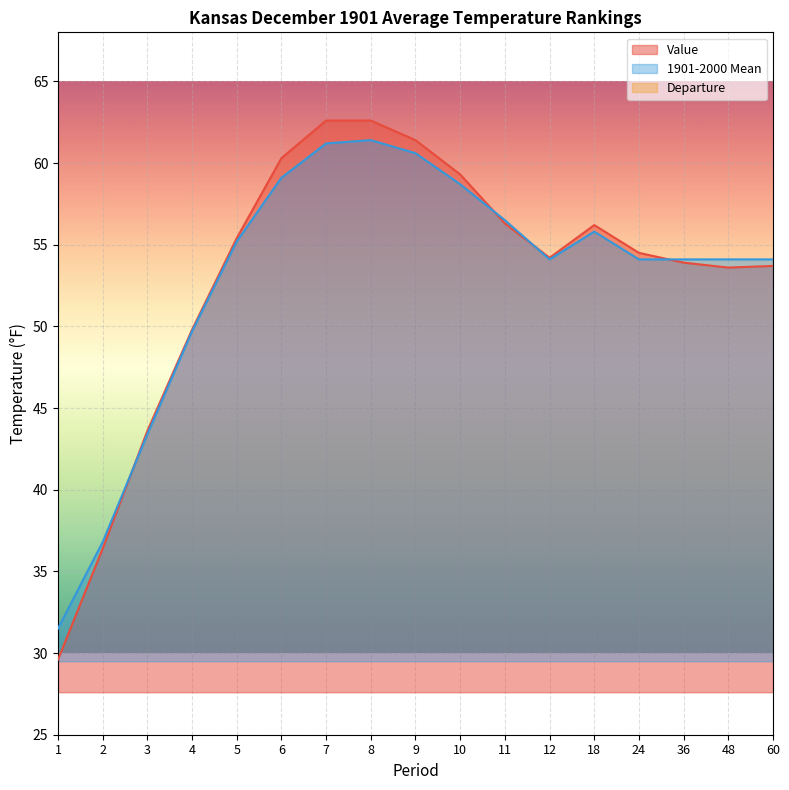

Where is the first local minimum for 1901-2000 Mean?

12